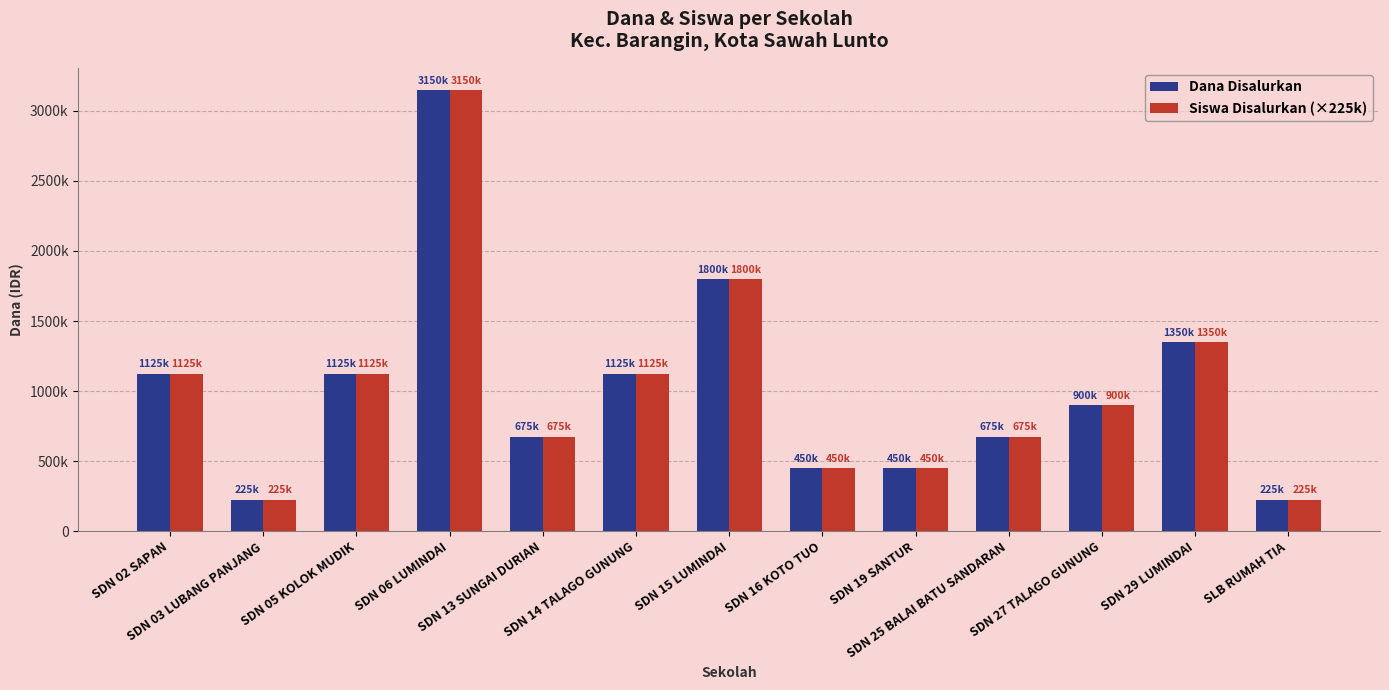

Which category has the highest value across all series?

SDN 06 LUMINDAI